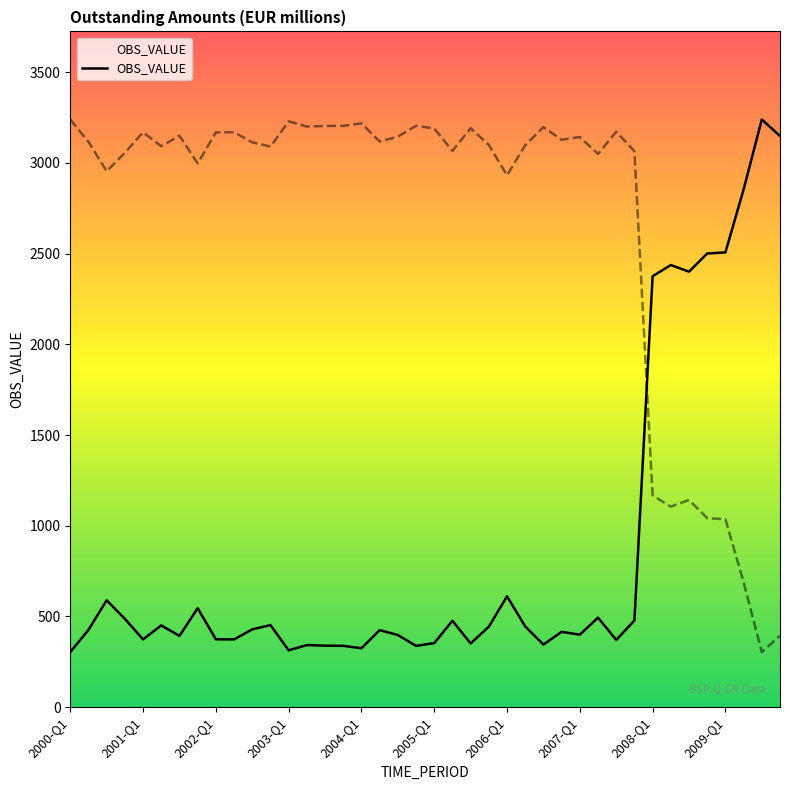

What is the highest value of the OBS_VALUE series?

3239.5